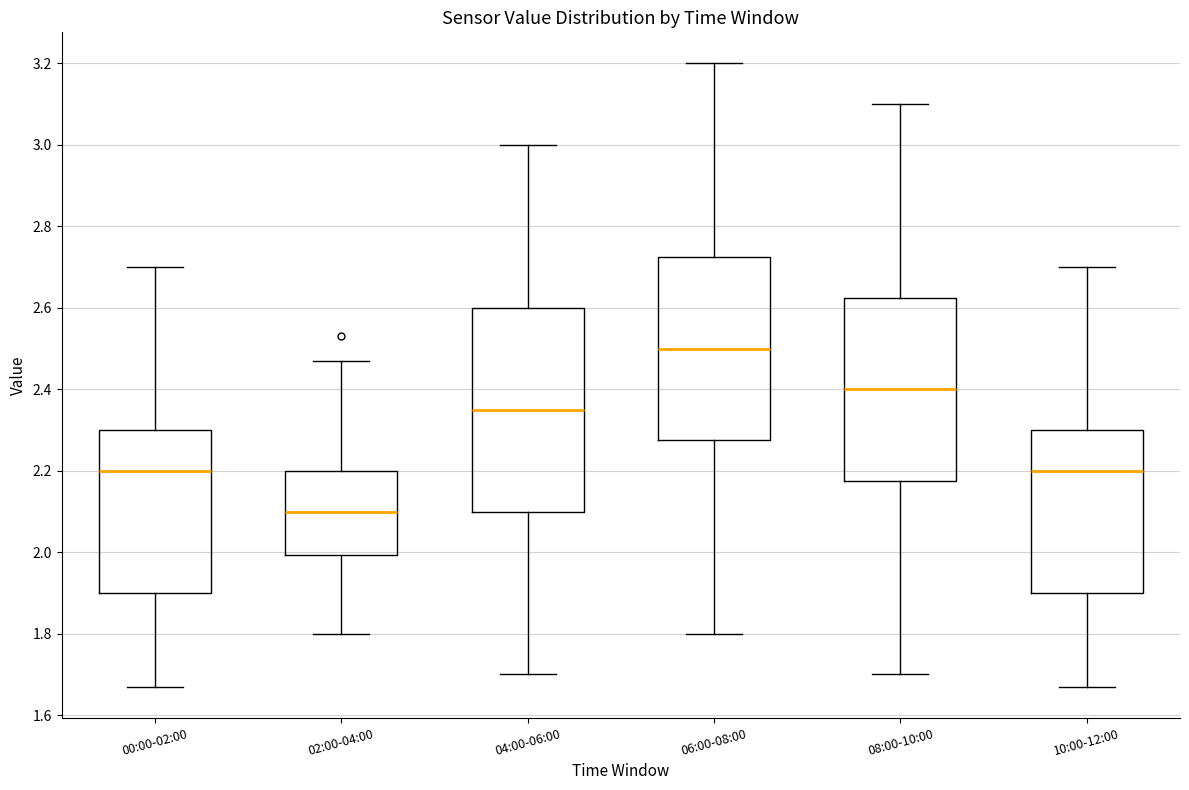

Which box has the highest median line?

06:00-08:00